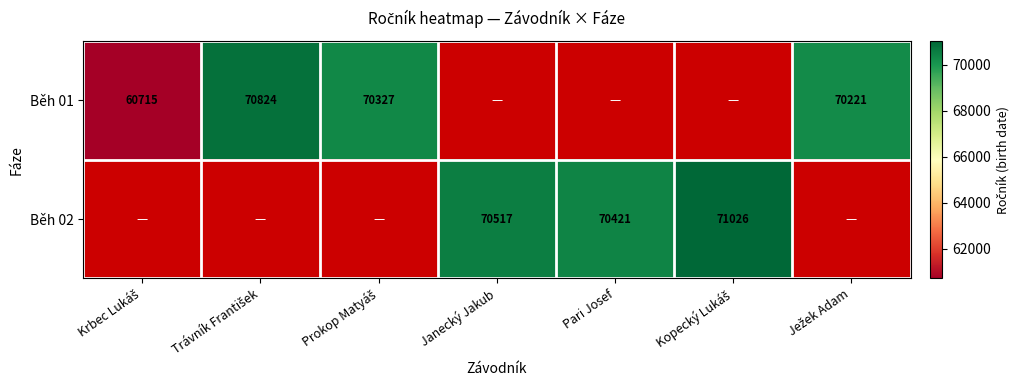

The Běh 02 series shows 70421 at Pari Josef. True or false?

True